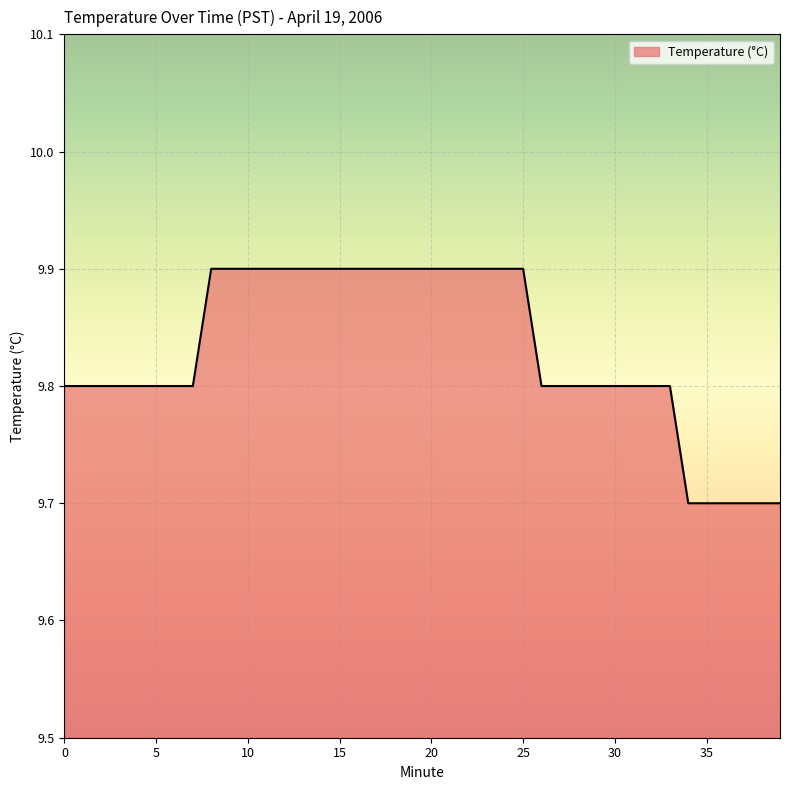

What is the maximum value shown in the chart?

9.9